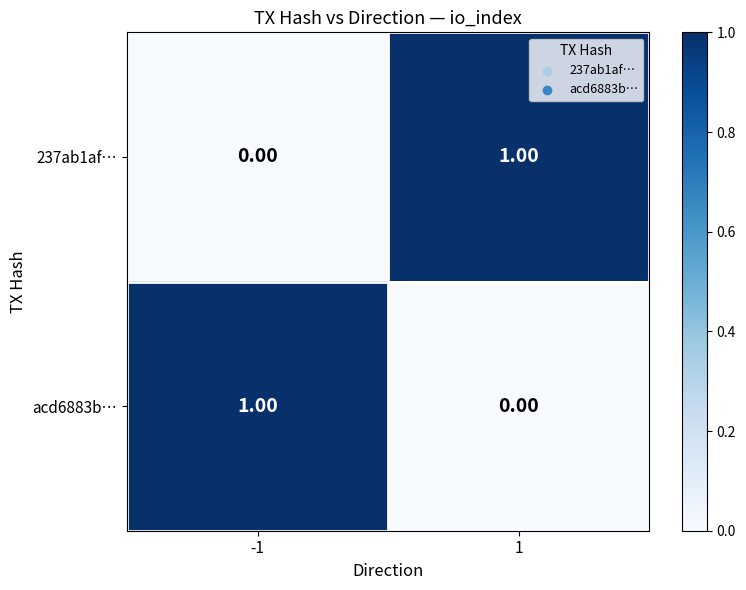

At 1, list the series in order from smallest to largest.

acd6883b…, 237ab1af…